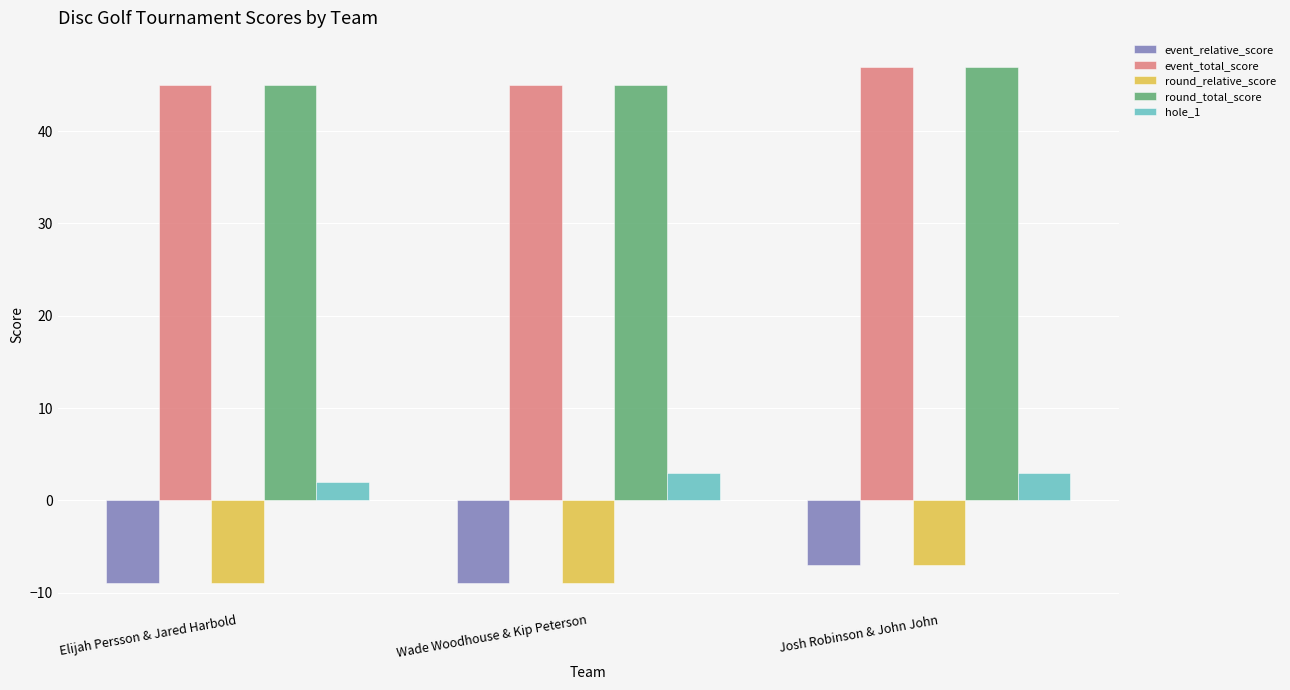

What is the sum of all round_total_score values?

137